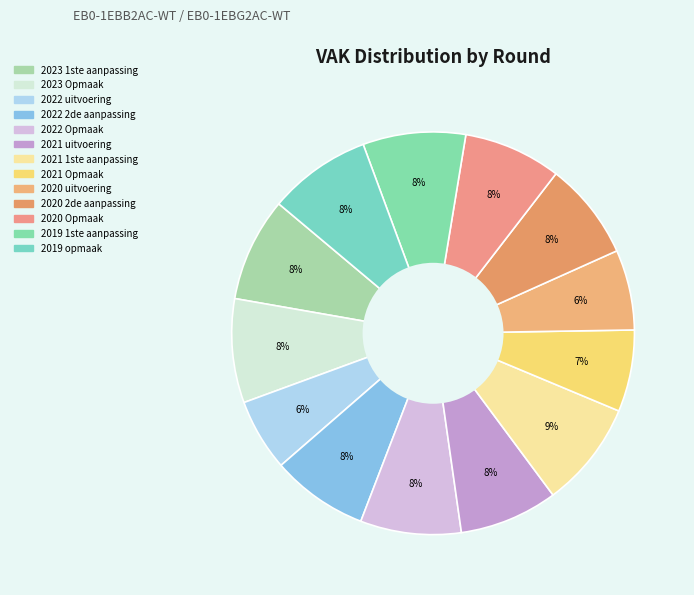

To the nearest percent, what is the average slice percentage?

8%